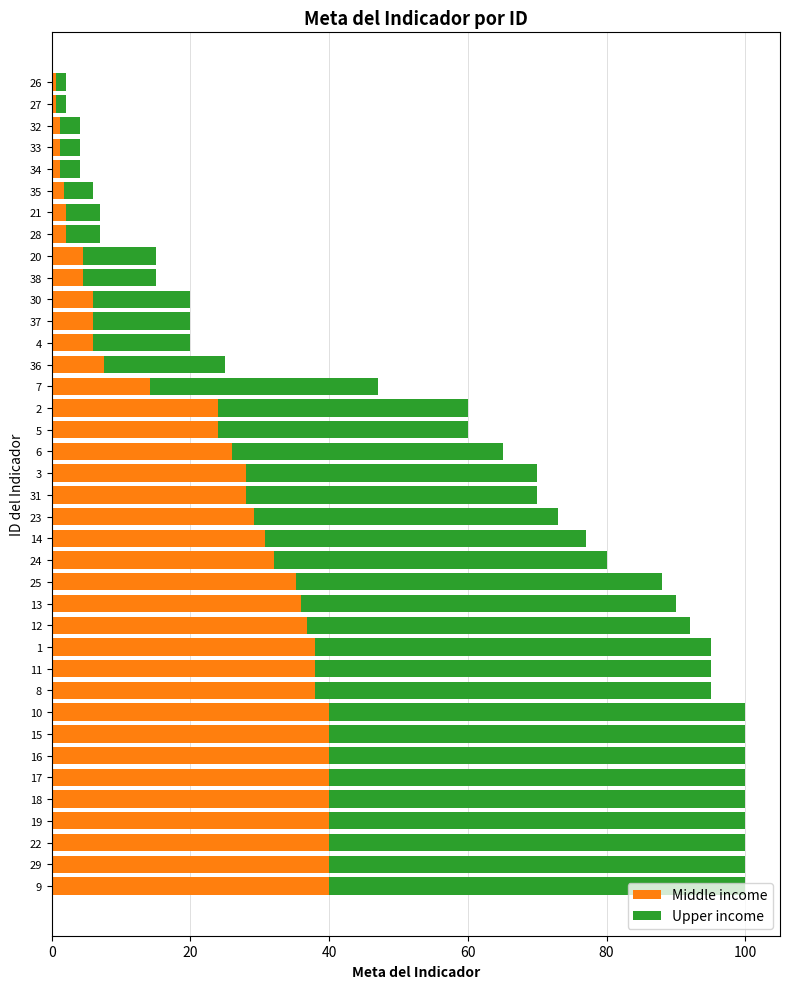

What is the total value across all series at 15?

100.0